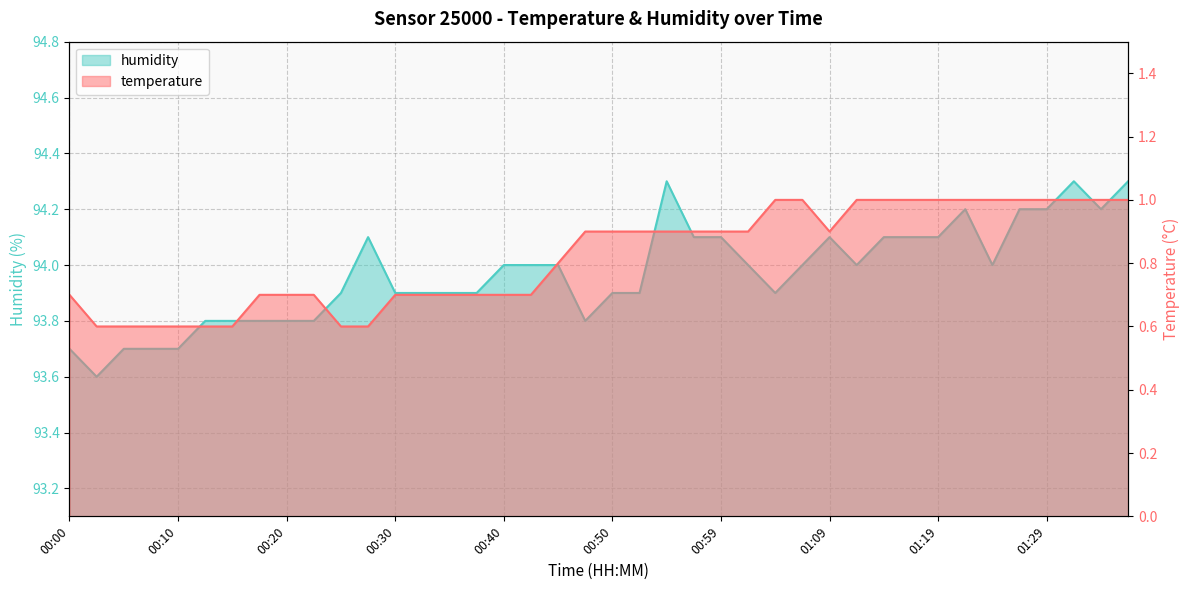

The humidity series shows 166.8 at 01:26. True or false?

False